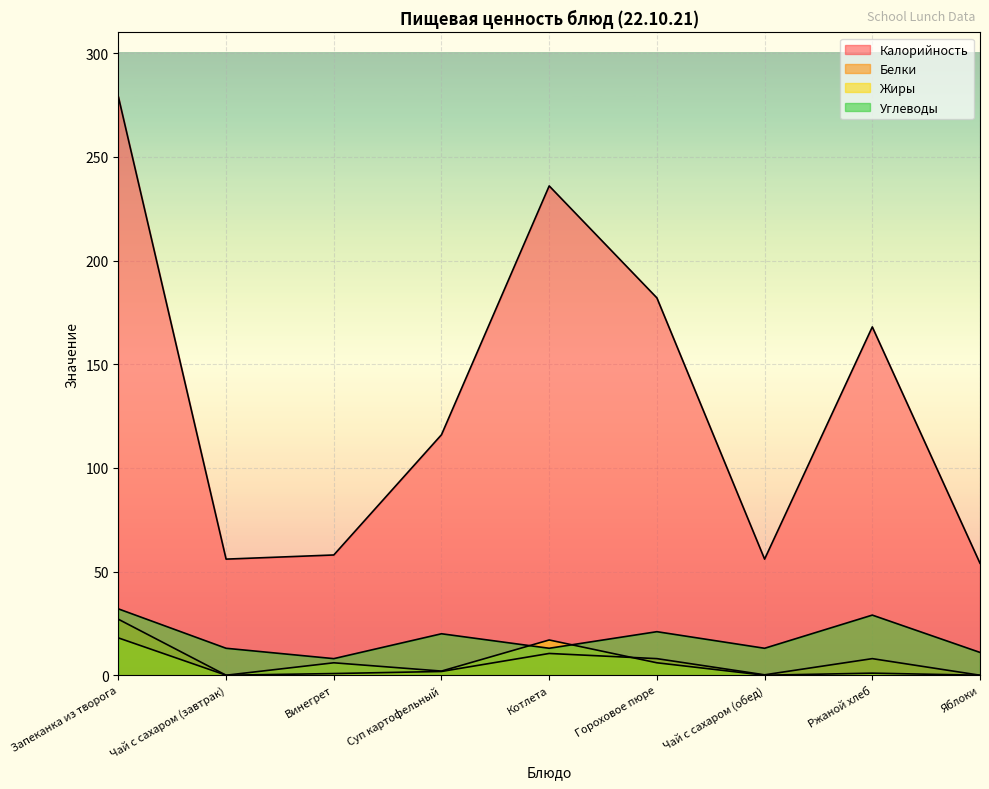

Reading left to right, what are all the values shown in this chart?

Калорийность: Запеканка из творога=279.0	Чай с сахаром (завтрак)=56.0	Винегрет=58.0	Суп картофельный=116.0	Котлета=236.0	Гороховое пюре=182.0	Чай с сахаром (обед)=56.0	Ржаной хлеб=168.0	Яблоки=54.0
Белки: Запеканка из творога=27.0	Чай с сахаром (завтрак)=0.0	Винегрет=0.8	Суп картофельный=1.8	Котлета=10.5	Гороховое пюре=8.0	Чай с сахаром (обед)=0.2	Ржаной хлеб=8.0	Яблоки=0.0
Жиры: Запеканка из творога=18.0	Чай с сахаром (завтрак)=0.0	Винегрет=6.0	Суп картофельный=2.0	Котлета=17.0	Гороховое пюре=6.0	Чай с сахаром (обед)=0.0	Ржаной хлеб=1.0	Яблоки=0.0
Углеводы: Запеканка из творога=32.0	Чай с сахаром (завтрак)=13.0	Винегрет=8.0	Суп картофельный=20.0	Котлета=13.0	Гороховое пюре=21.0	Чай с сахаром (обед)=13.0	Ржаной хлеб=29.0	Яблоки=11.0